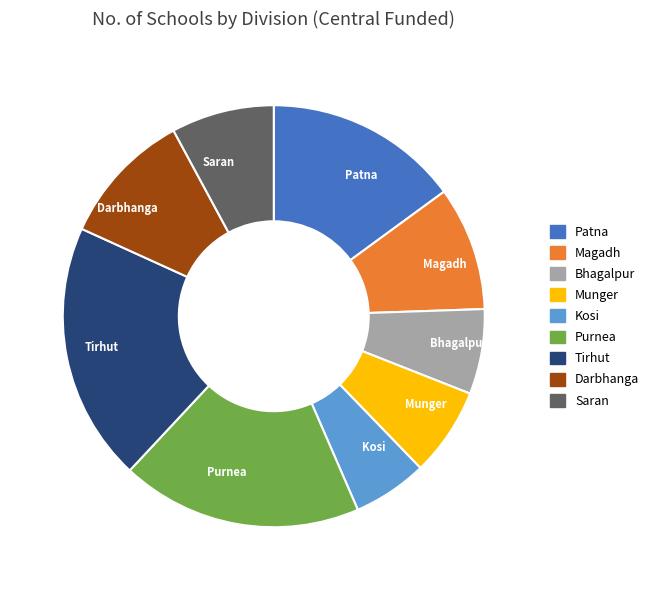

What is the ratio of the value at Munger to the value at Darbhanga?

0.7